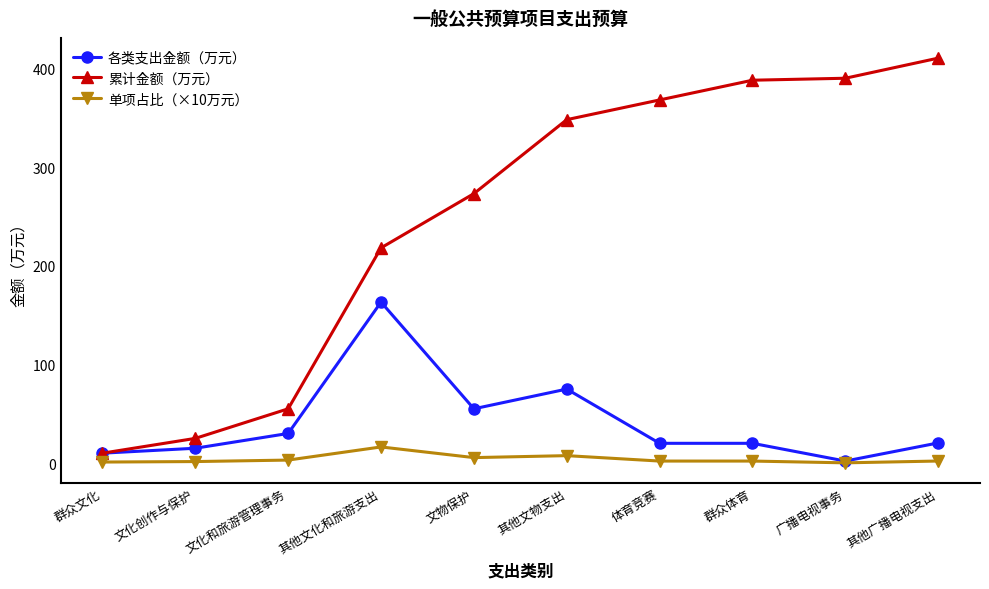

What is the value of the 累计金额（万元） point at the 1st from the left?

10.0